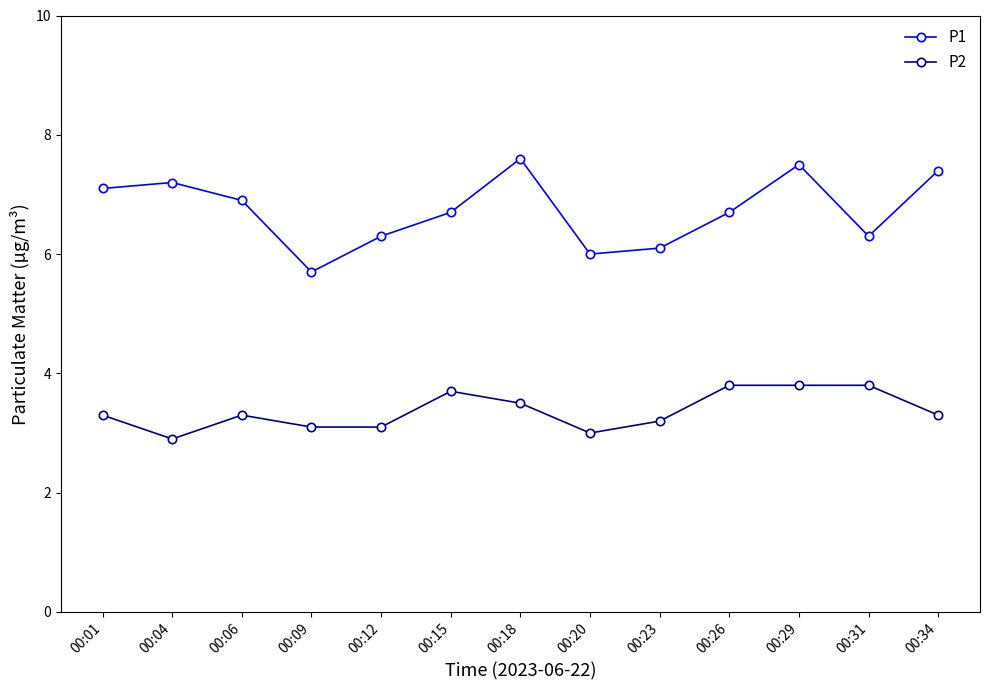

True or false: P1 and P2 intersect in this chart.

False